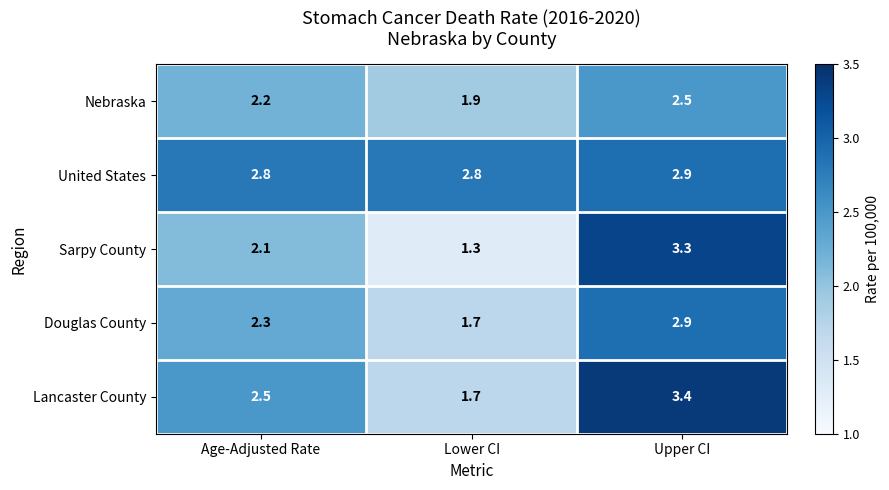

Which series changed the most between Lower CI and Upper CI?

Sarpy County